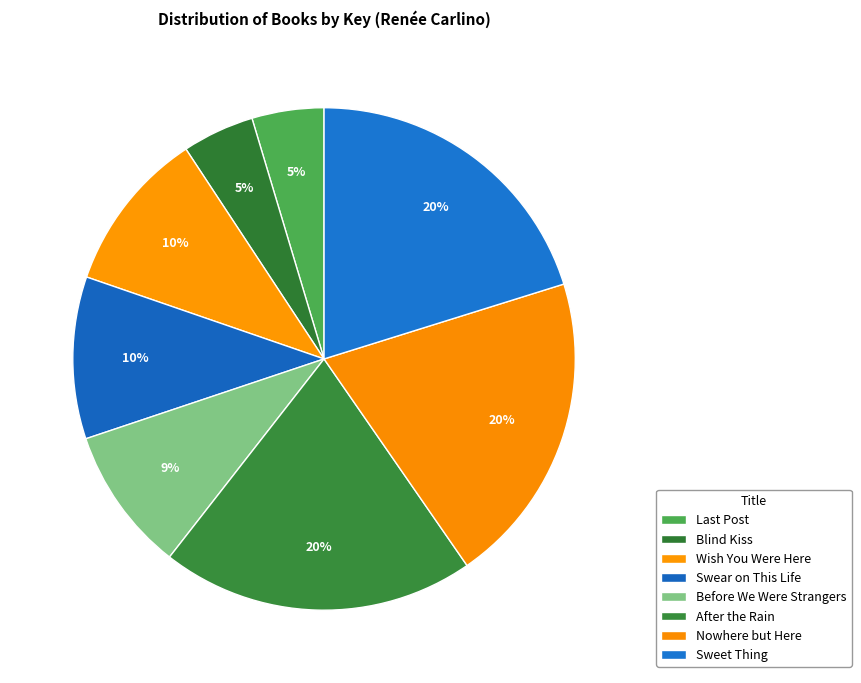

Is there any slice that represents more than half of the pie?

No